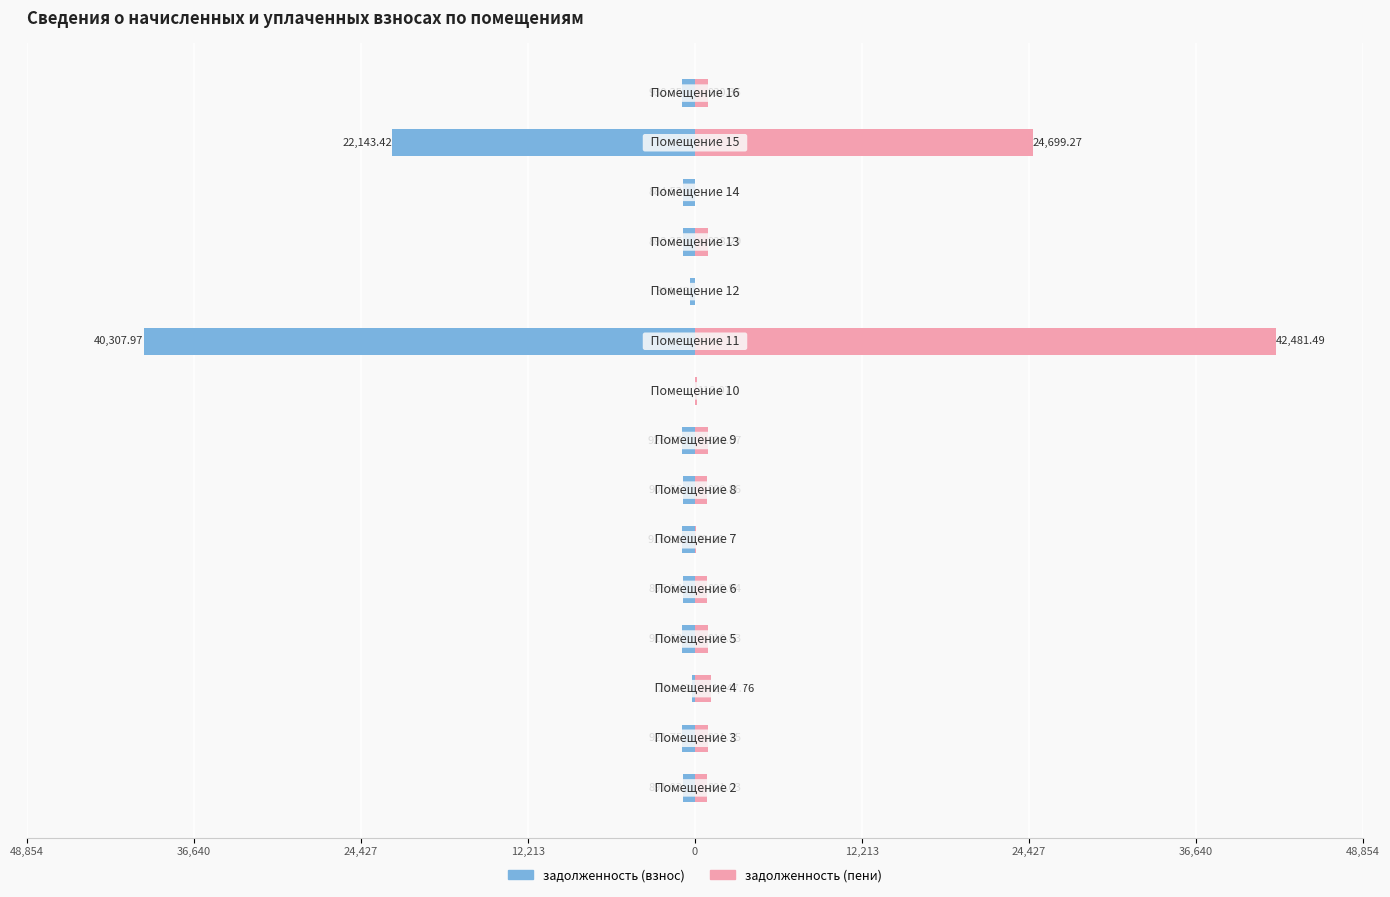

How many bars are there in each group?

2